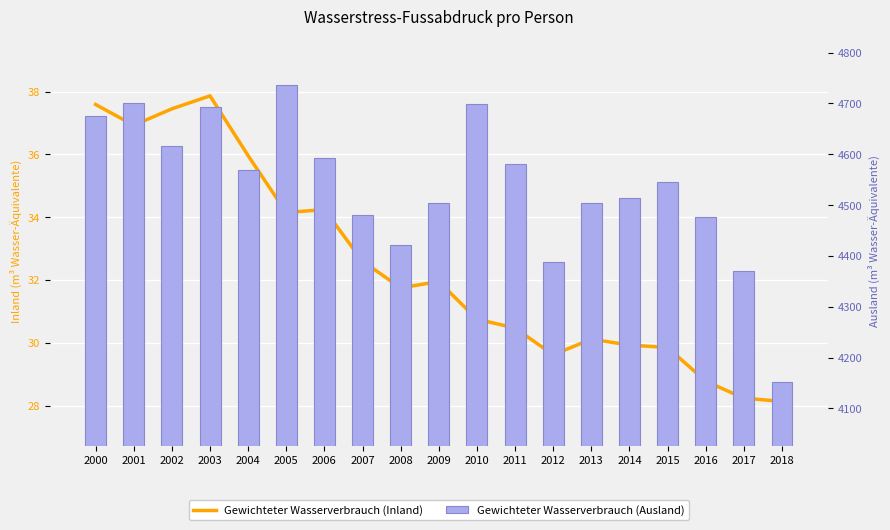

What is the value of the Gewichteter Wasserverbrauch (Inland) bar at the 15th from the left?

29.9